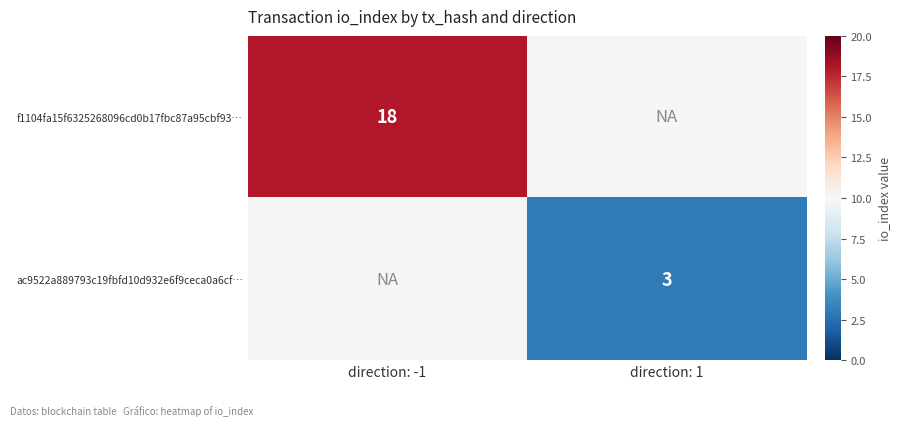

Is the value of f1104fa15f6325268096cd0b17fbc87a95cbf93… at direction: -1 greater than the value of ac9522a889793c19fbfd10d932e6f9ceca0a6cf… at direction: 1?

Yes